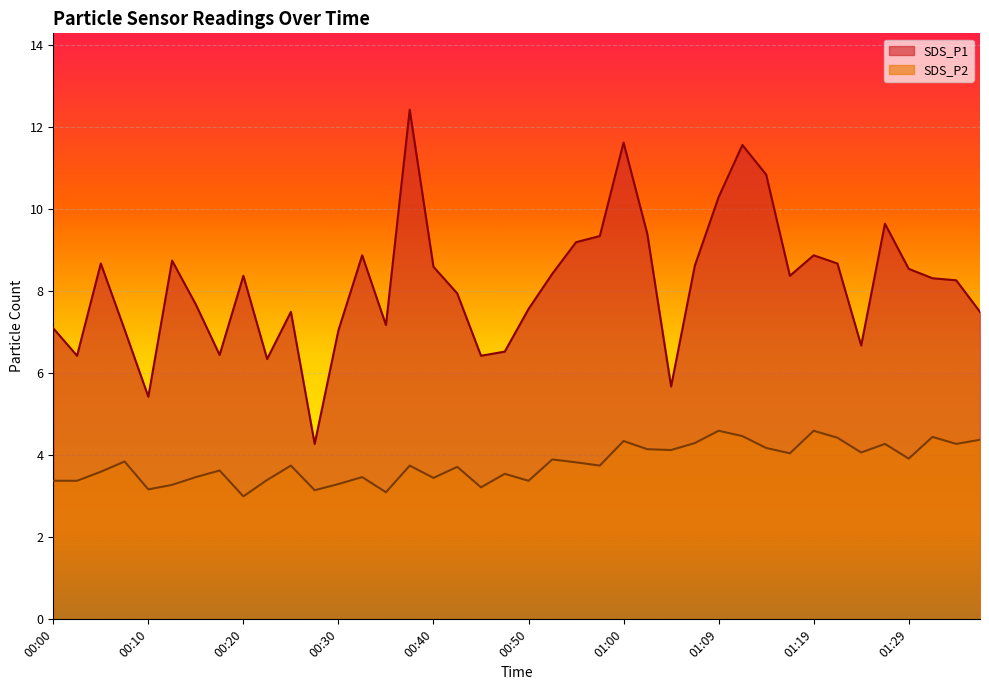

What are all the series names shown in the legend?

SDS_P1, SDS_P2